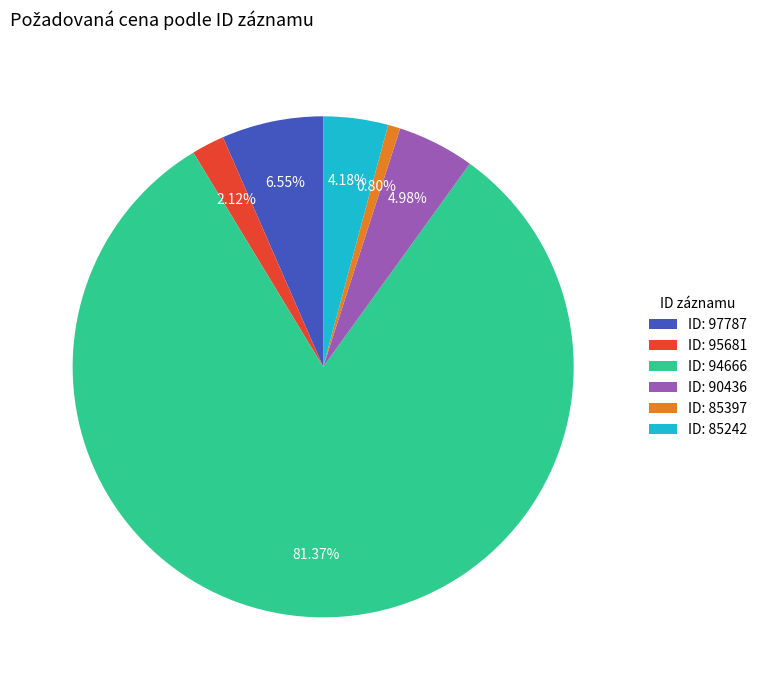

Combined, do ID: 85397 and ID: 97787 account for over 50%?

No